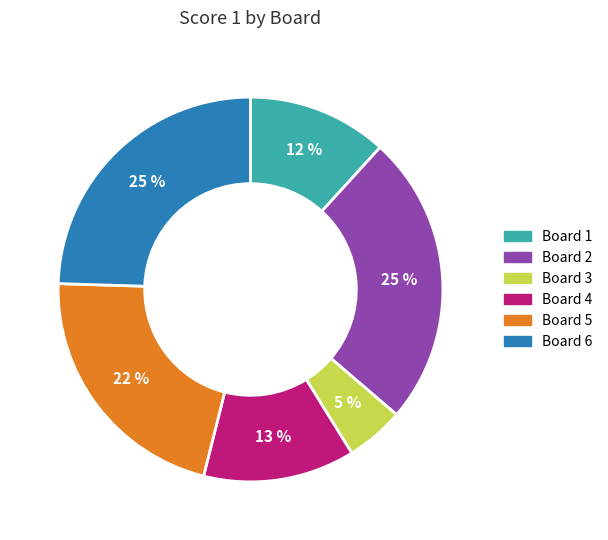

Is the sum of Board 6 and Board 5 greater than half?

No